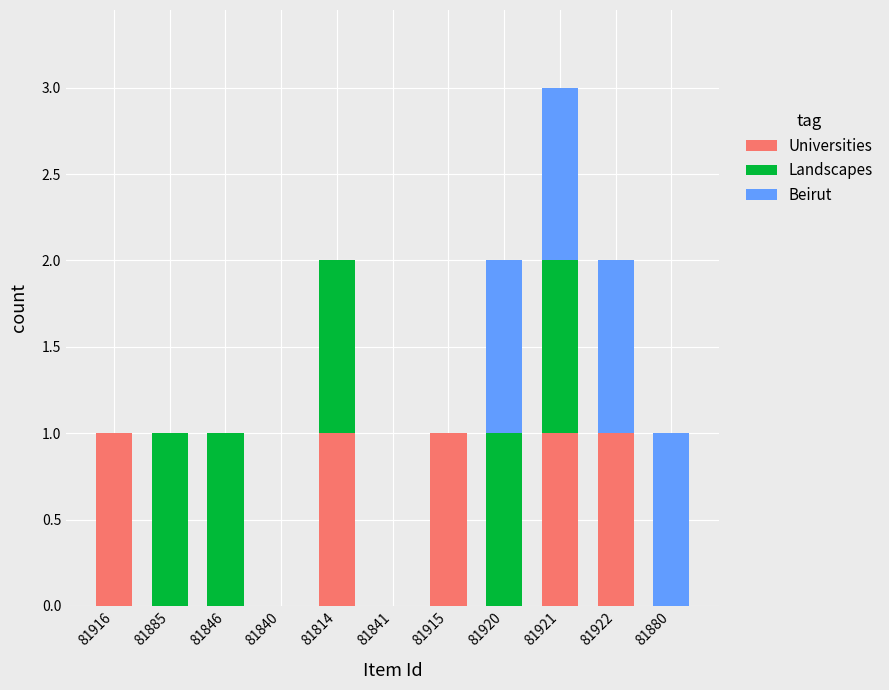

At which category is the sum across all series the highest?

81921